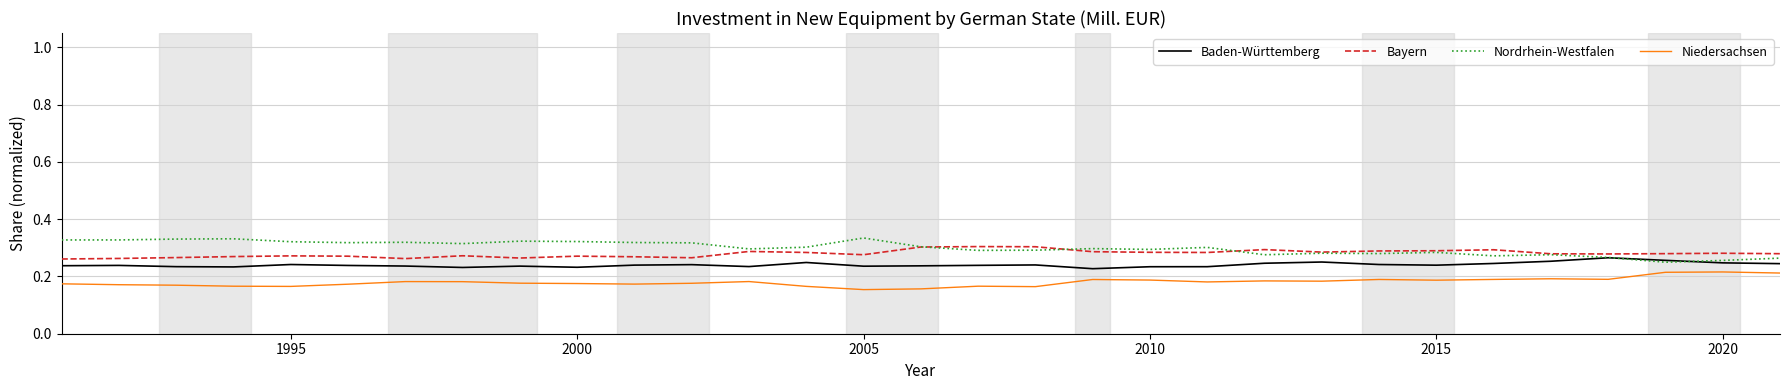

True or false: Baden-Württemberg and Niedersachsen cross at least once.

False